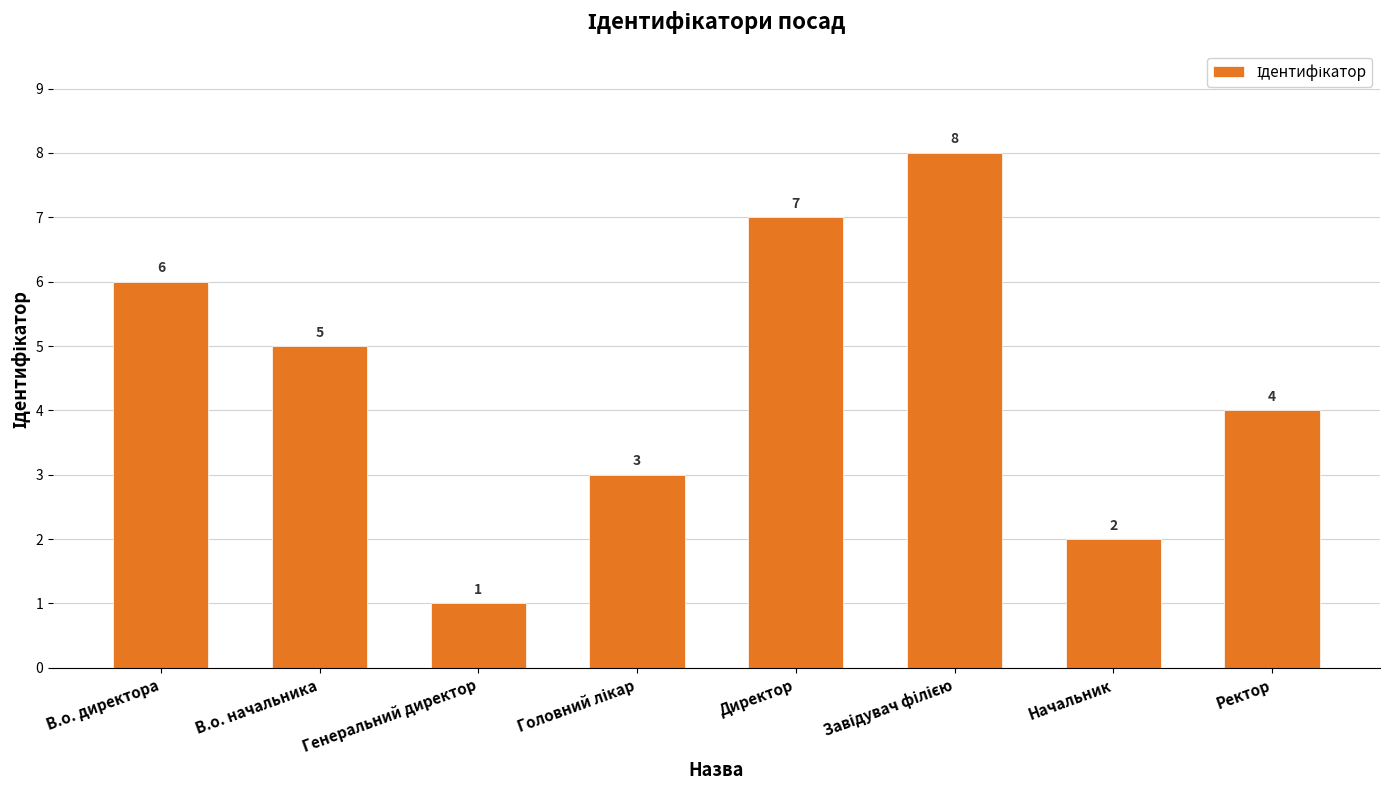

What is the sum of all values?

36